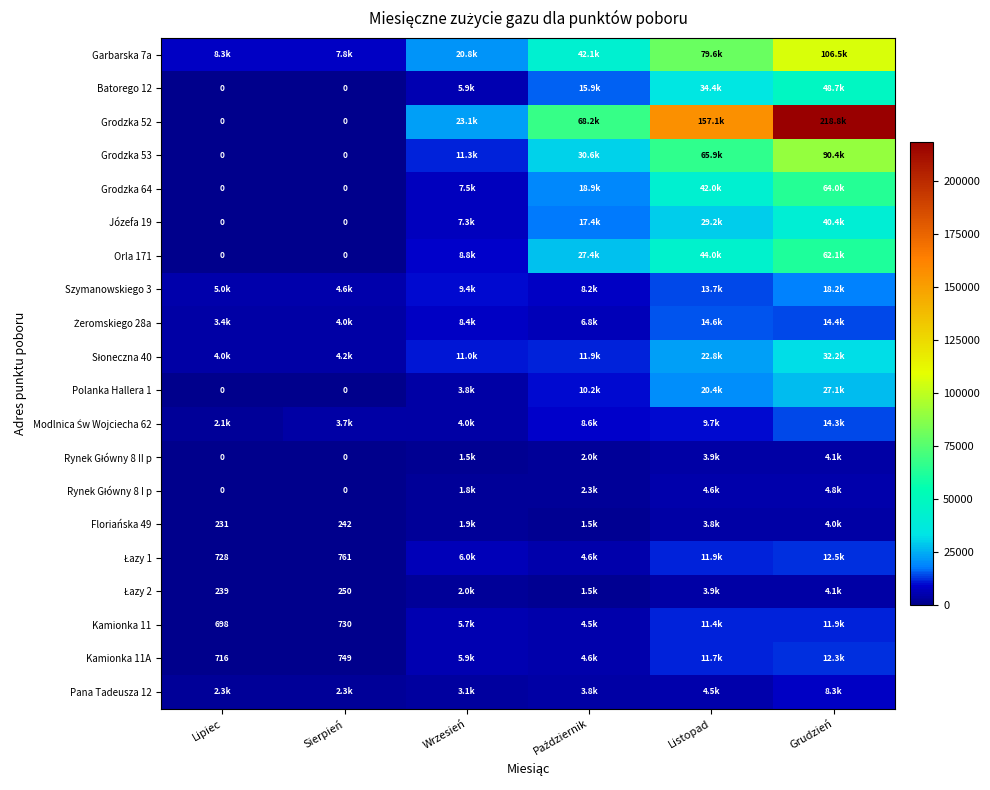

Which series has the largest total across all categories?

Grodzka 52